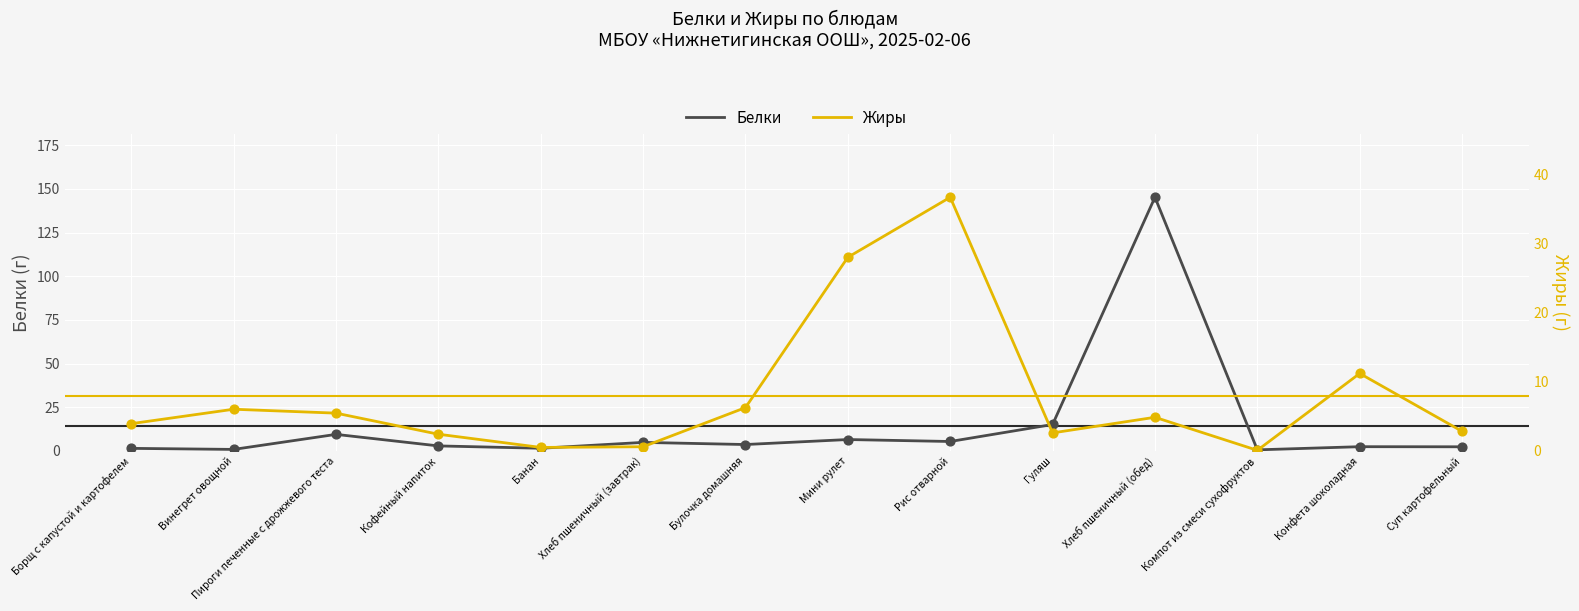

Is the value of Жиры at Гуляш greater than the value of Белки at Конфета шоколадная?

Yes